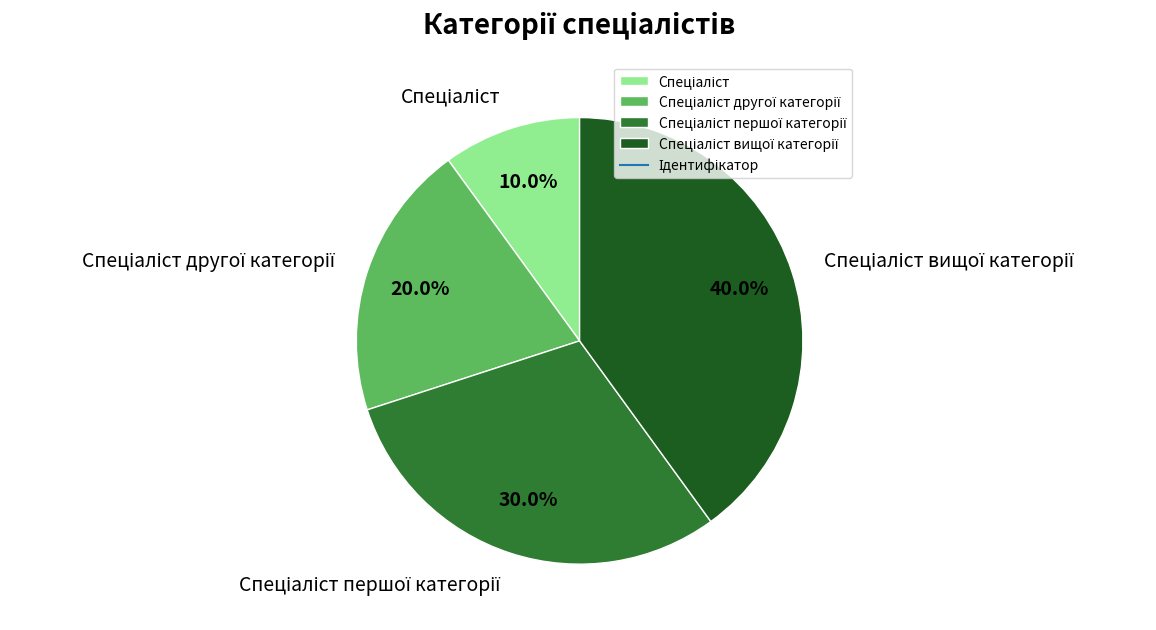

Does any single category account for the majority?

No